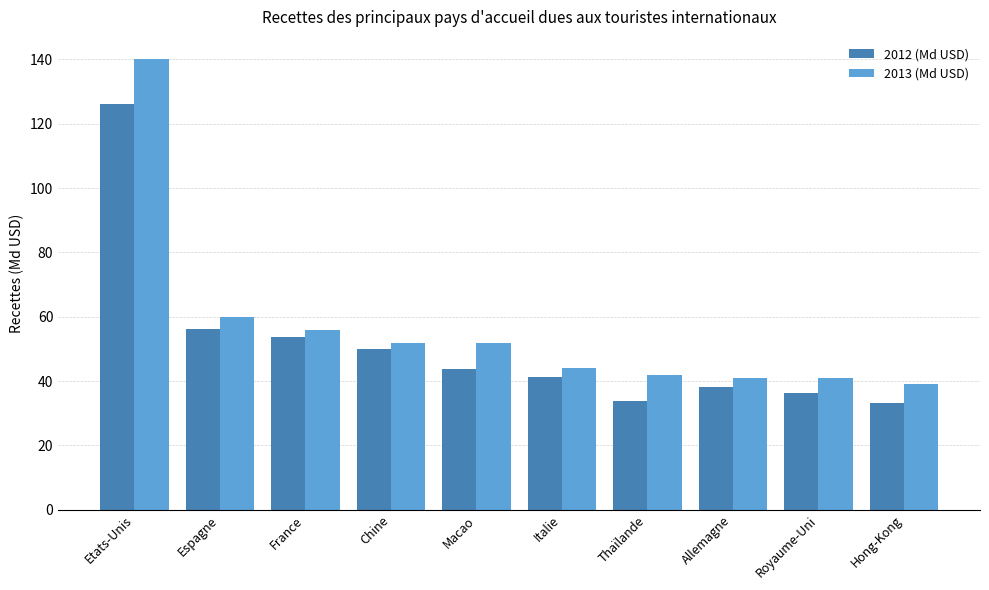

How many data points in 2012 (Md USD) are less than 43?

5